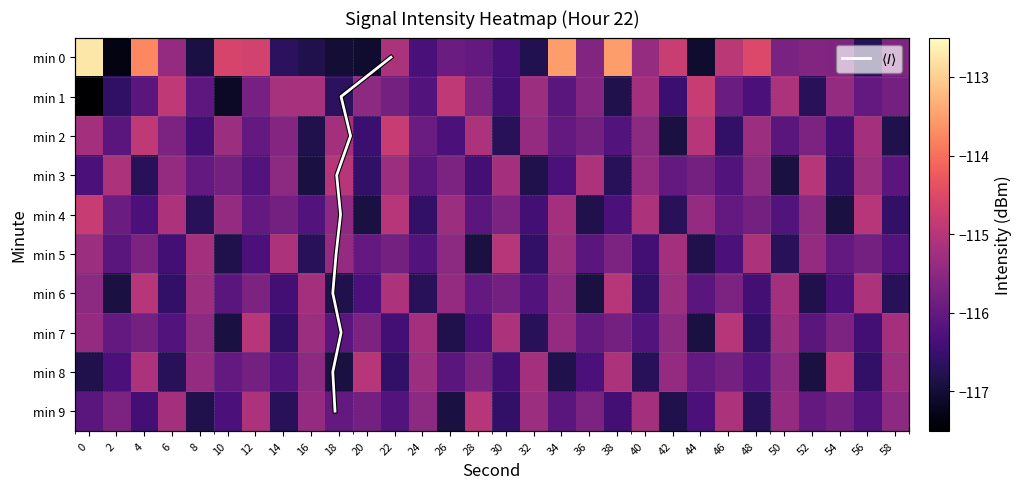

What is the average value of the 8 series?

-116.0